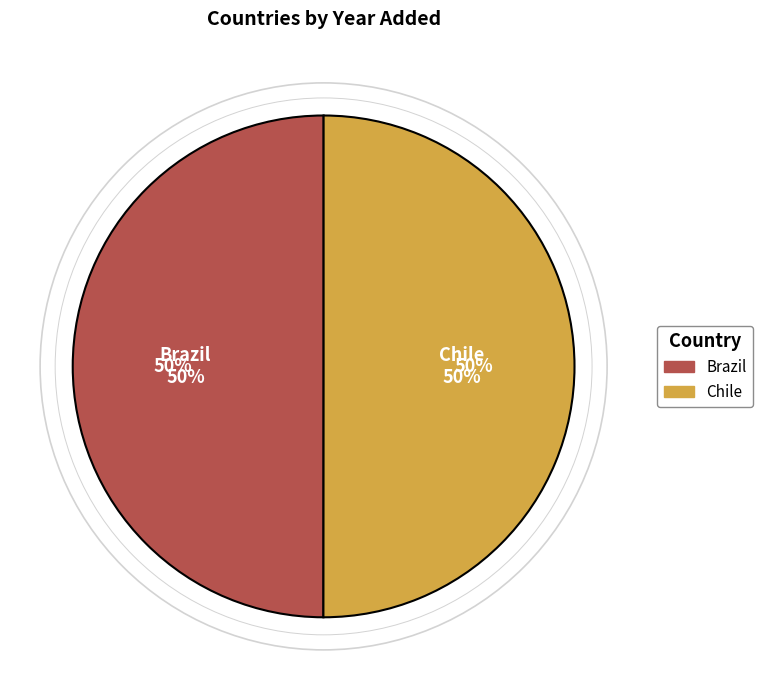

To the nearest percent, what is the combined percentage of Chile and Brazil?

100%